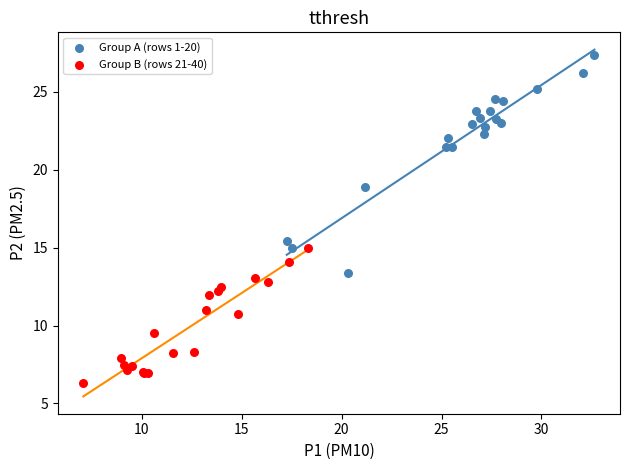

Which series has the largest Y range (max minus min)?

Group A (rows 1-20)